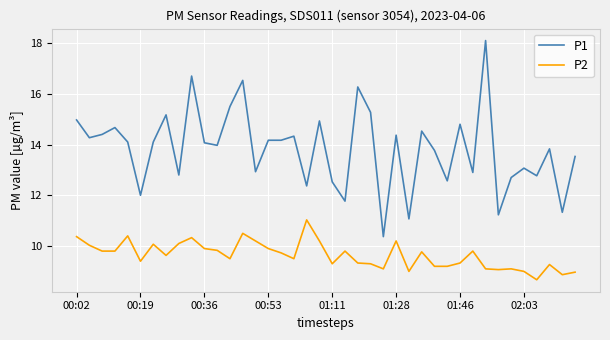

What is the lowest value of the P2 series?

8.7